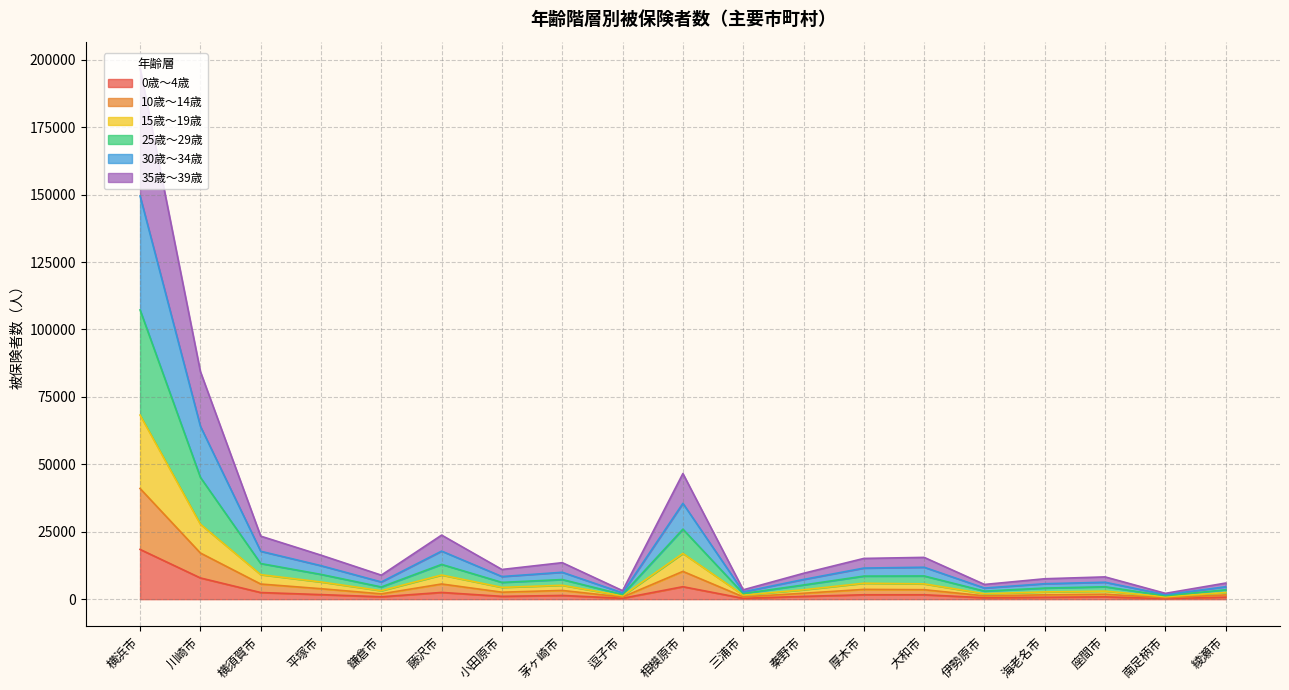

Does the chart have visible grid lines?

Yes